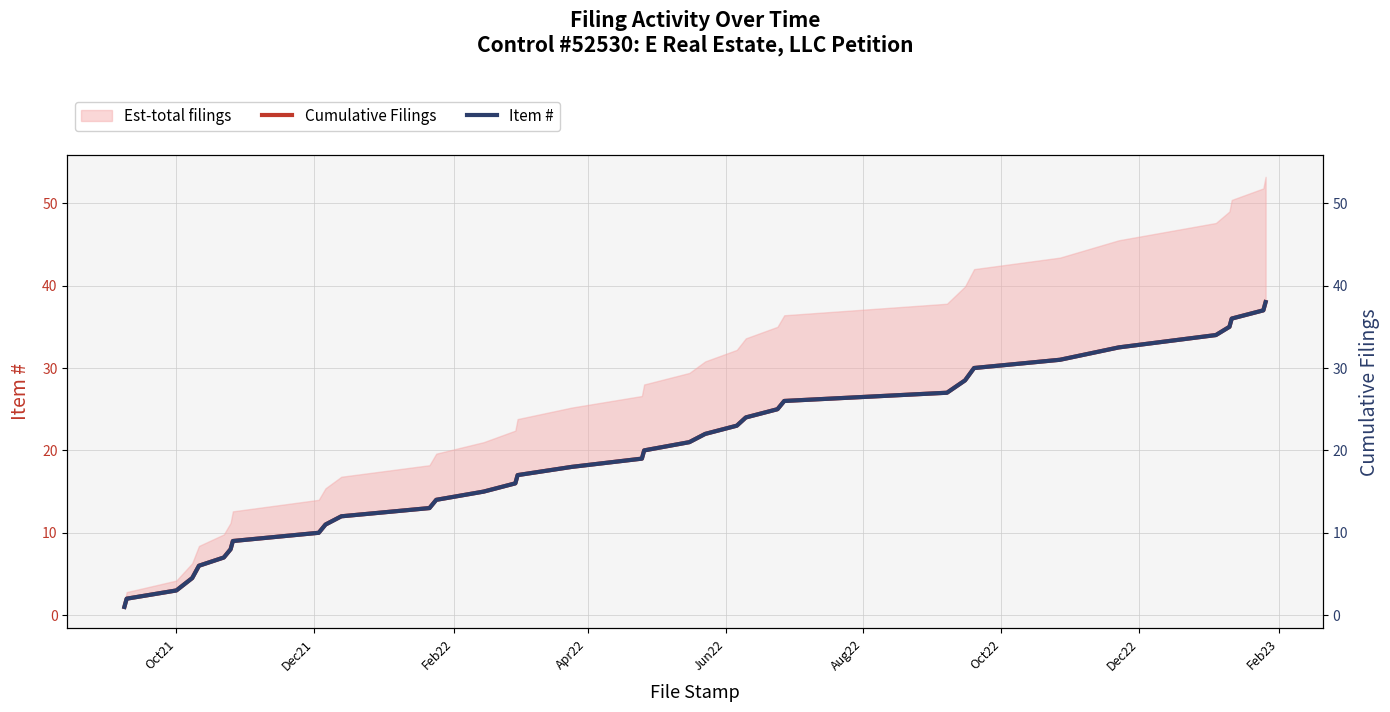

At how many categories does at least one series exceed 4?

32